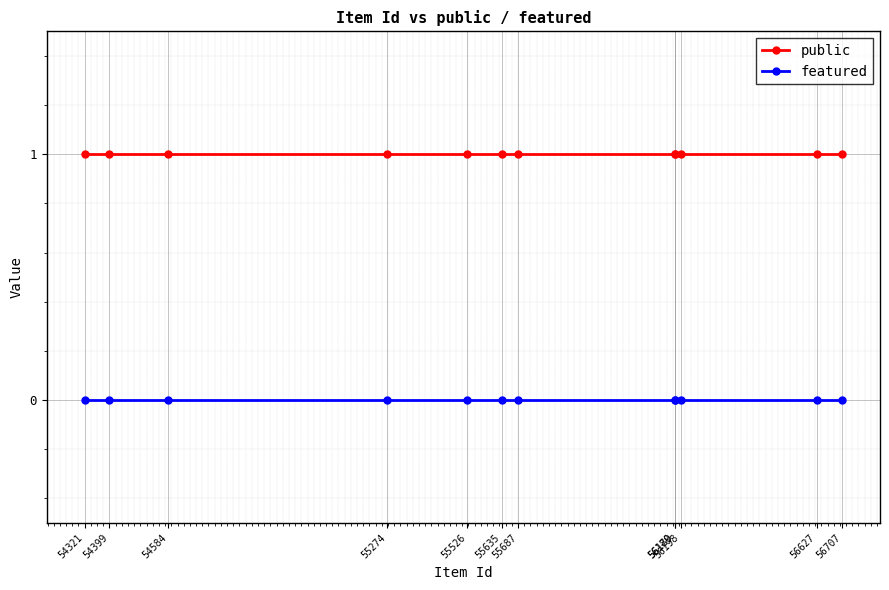

True or false: public has more than 0 points higher than both neighbors.

False